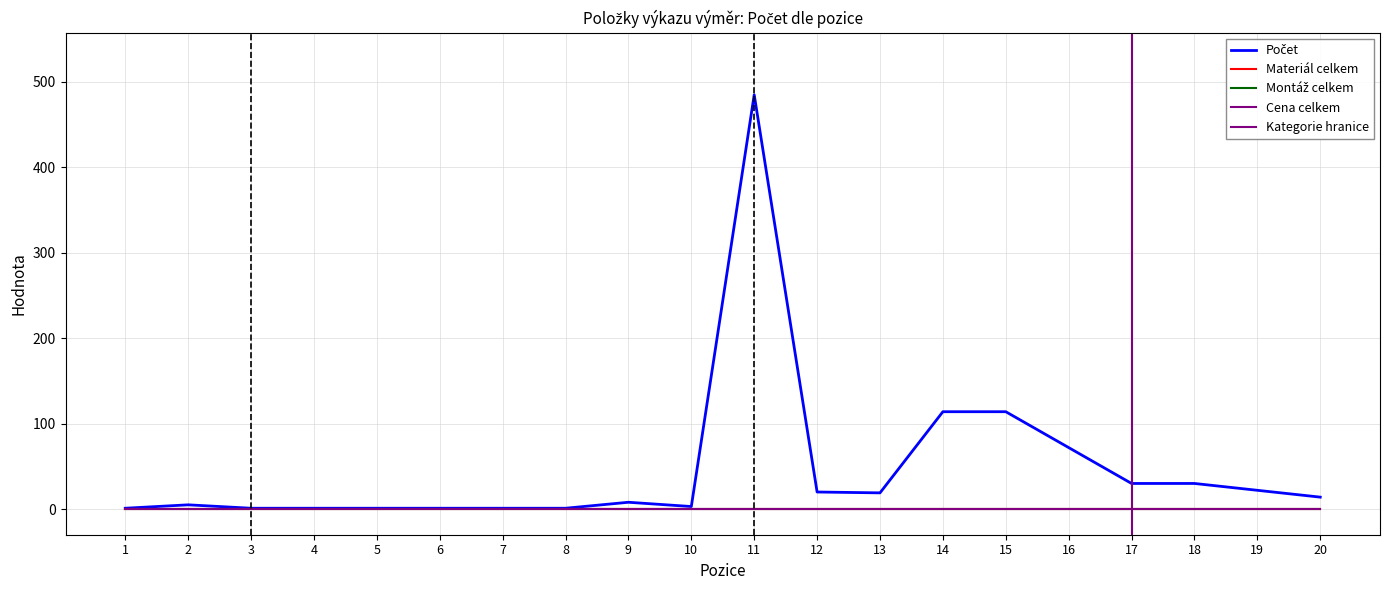

Rank the series at 6 from highest to lowest value.

Počet, Materiál celkem, Montáž celkem, Cena celkem